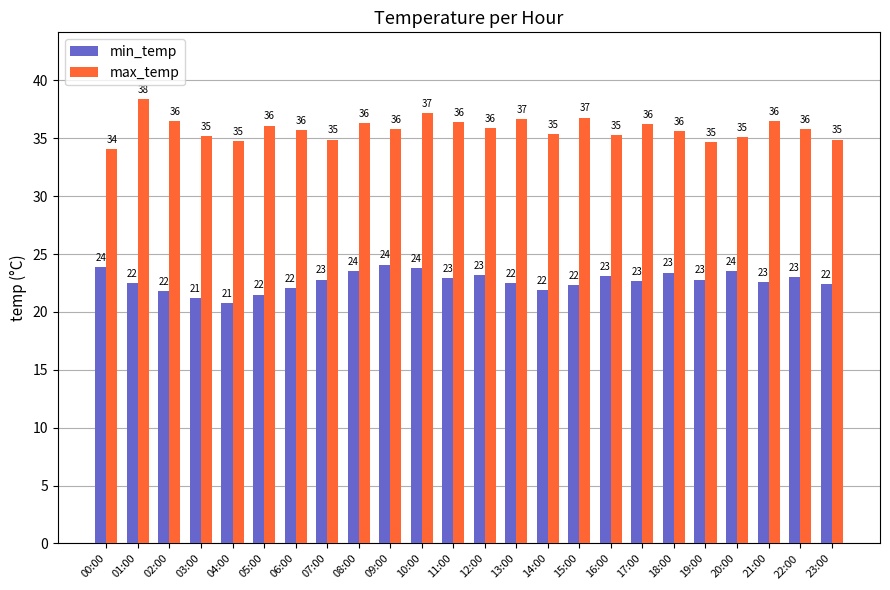

Which series has the largest total across all categories?

max_temp